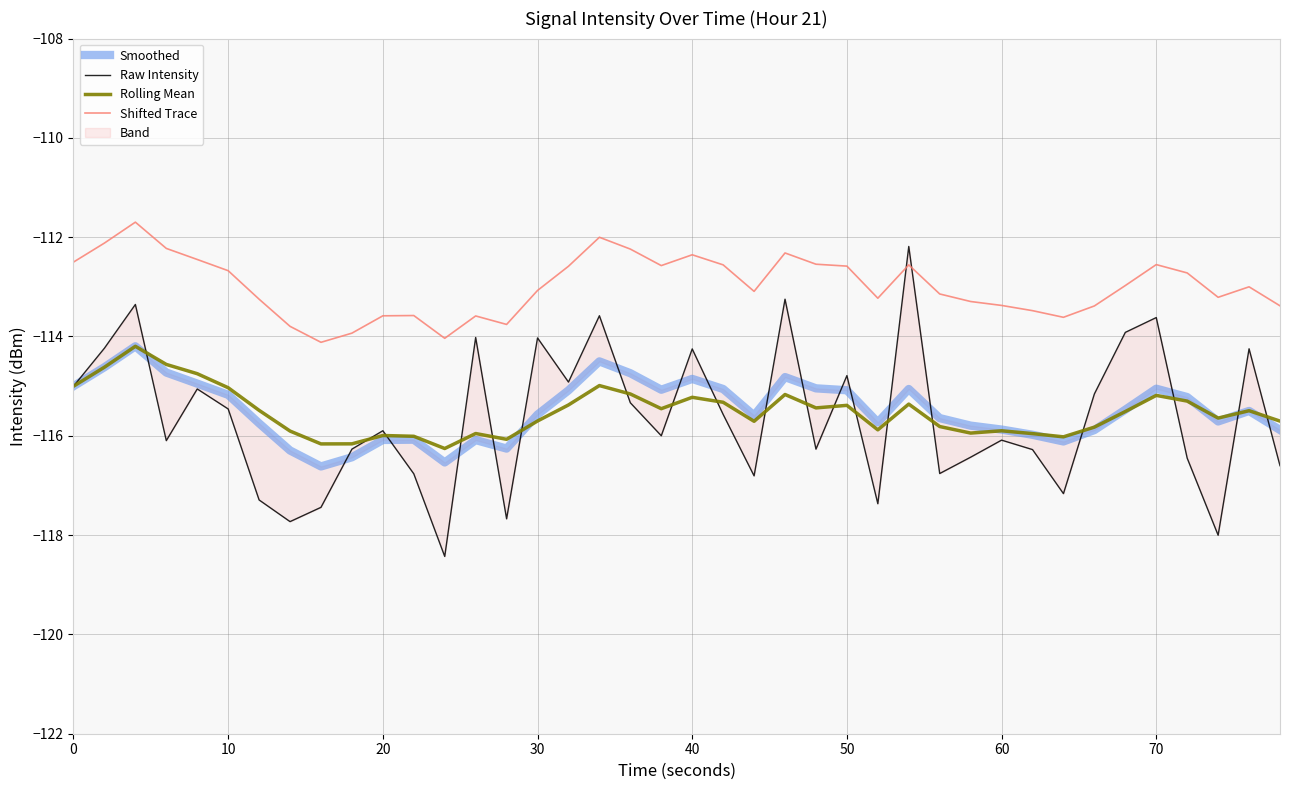

What value does the Rolling Mean series have at 70?

-115.2